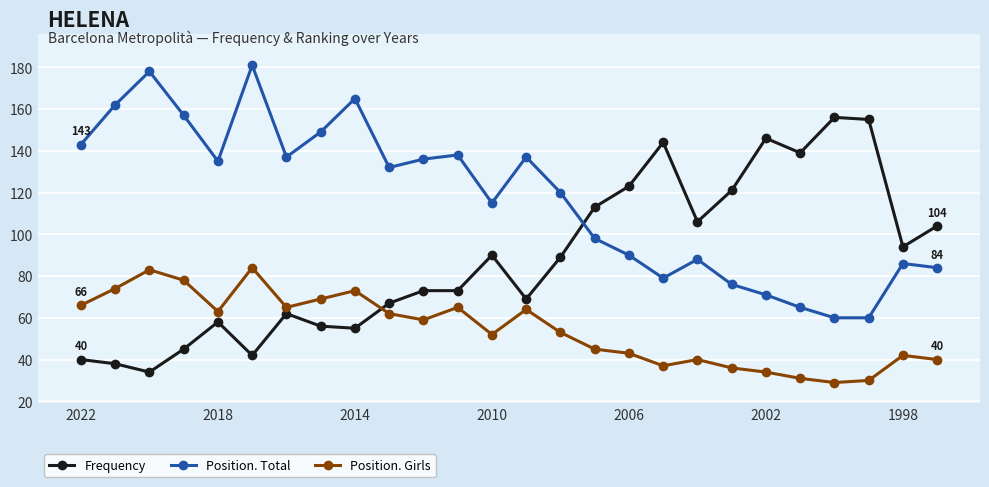

List the series in order of their peak value, lowest first.

Position. Girls, Frequency, Position. Total